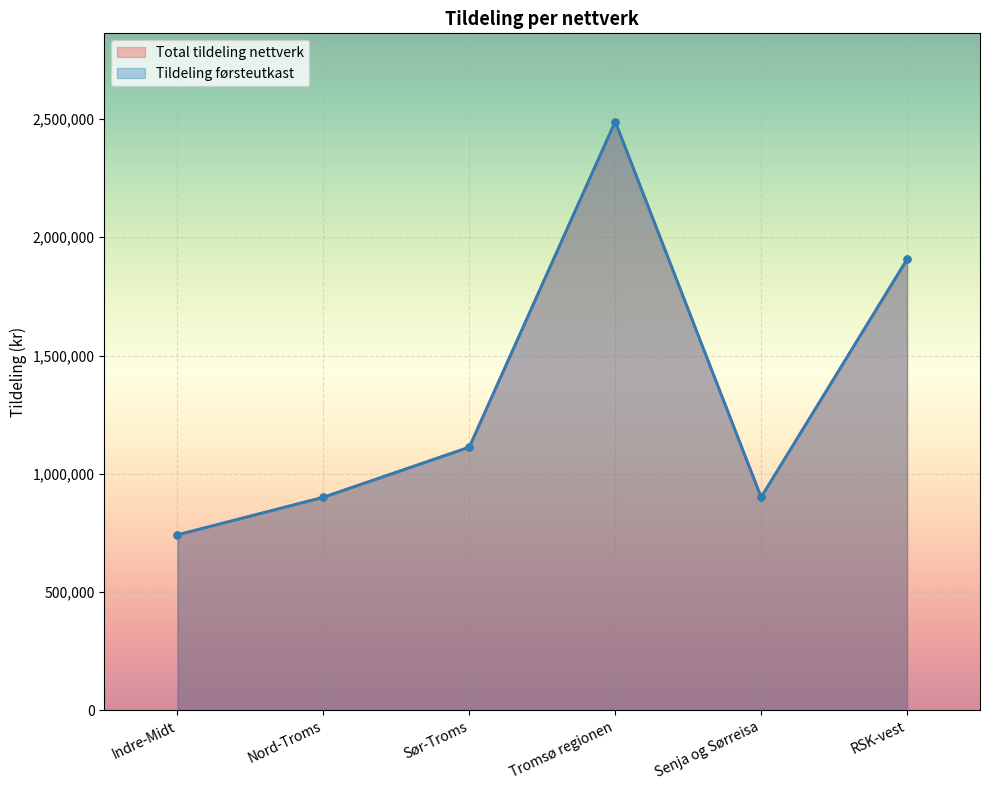

What is the maximum value shown in the chart?

2489290.9